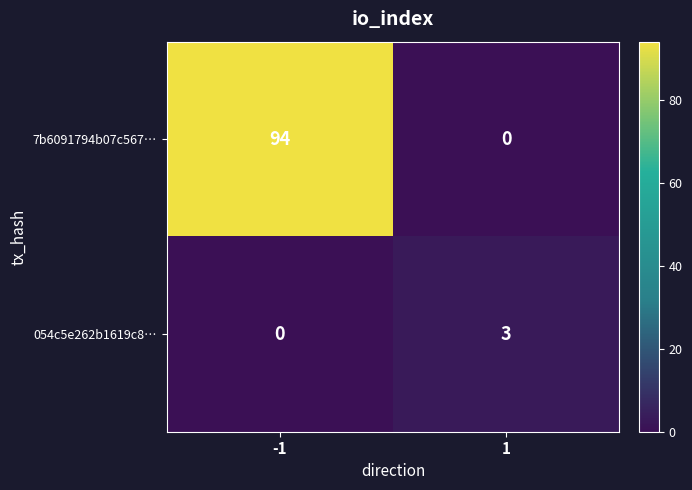

Read the 7b6091794b07c567… value at -1.

94